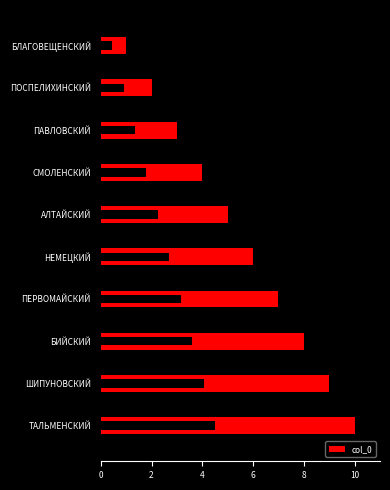

How many data points are less than 6?

5